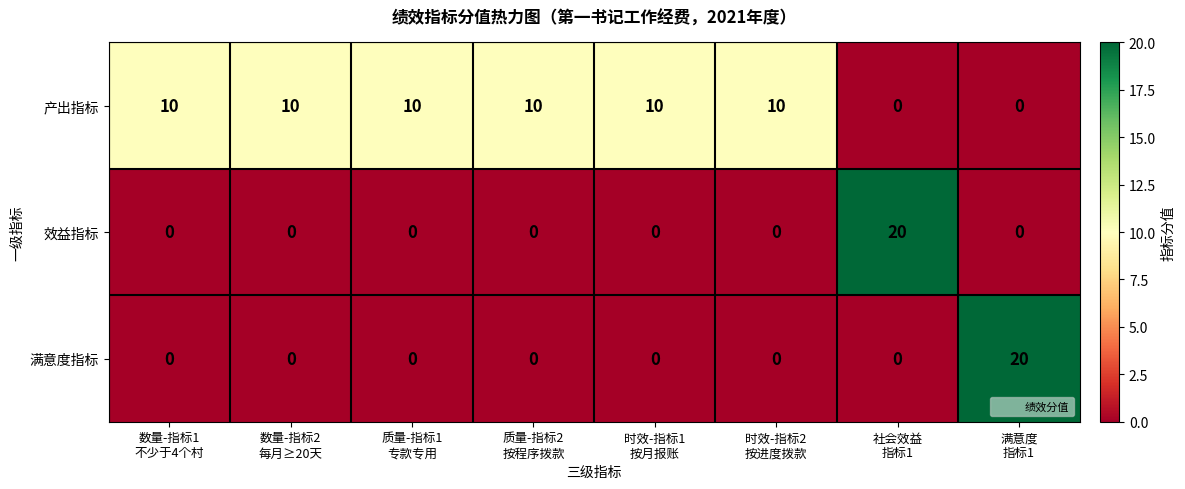

What is the sum of all 效益指标 values?

20